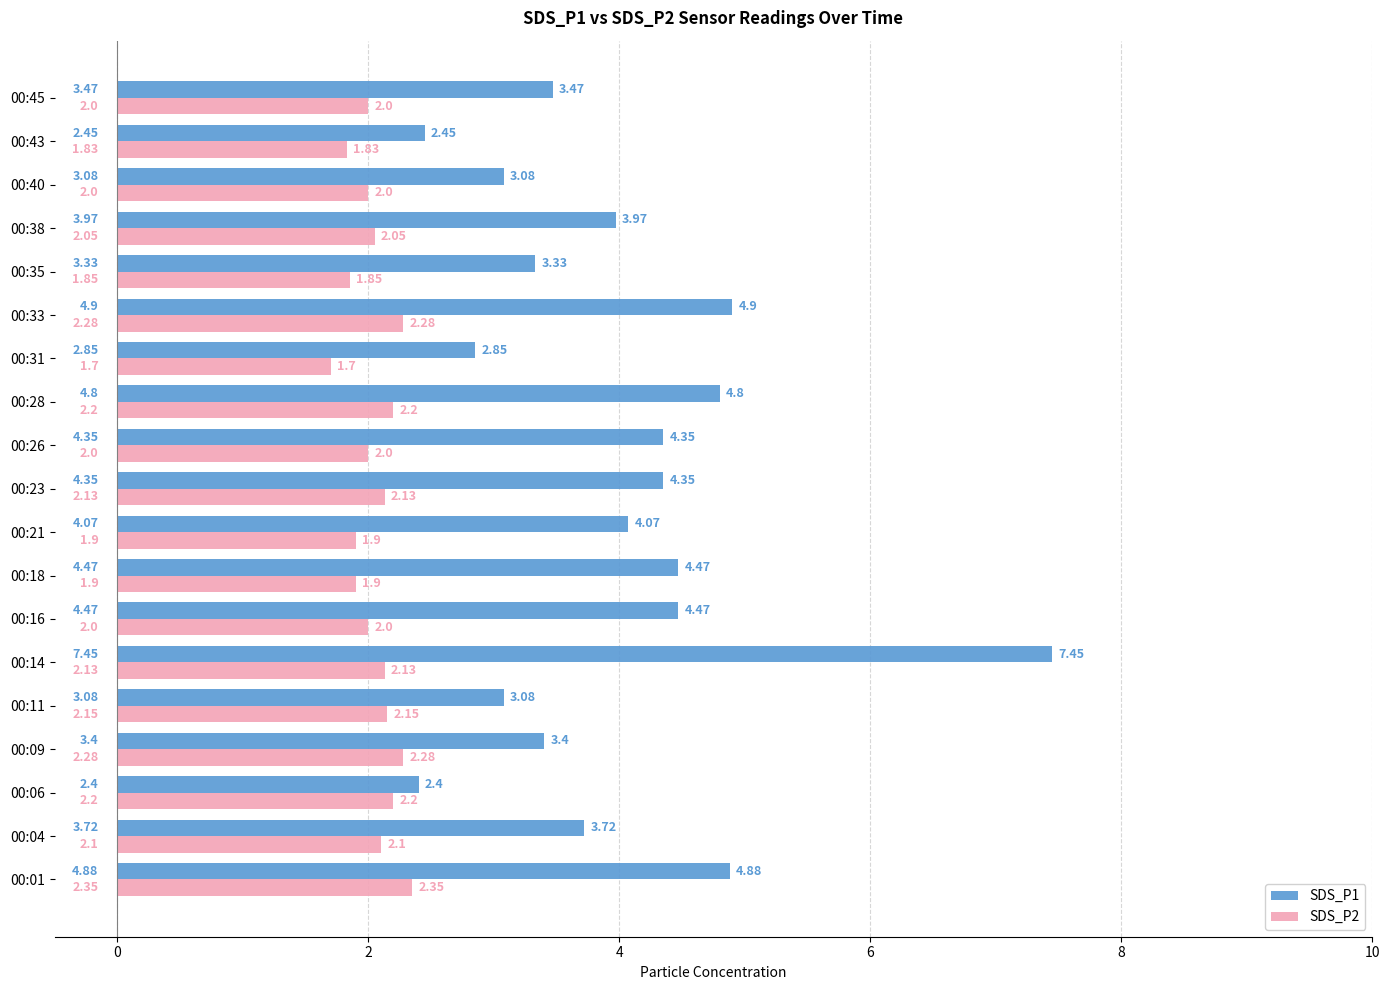

At which category is the sum across all series the highest?

00:14